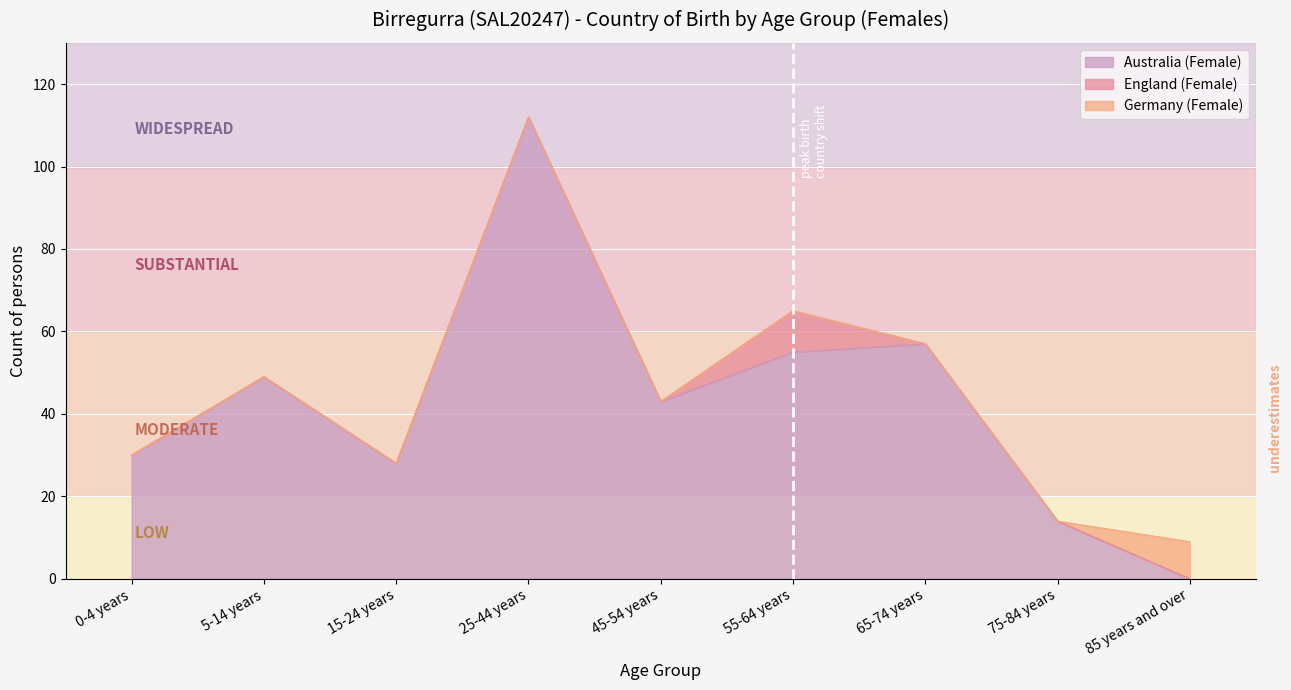

What is the label of the 6th point from the left?

55-64 years